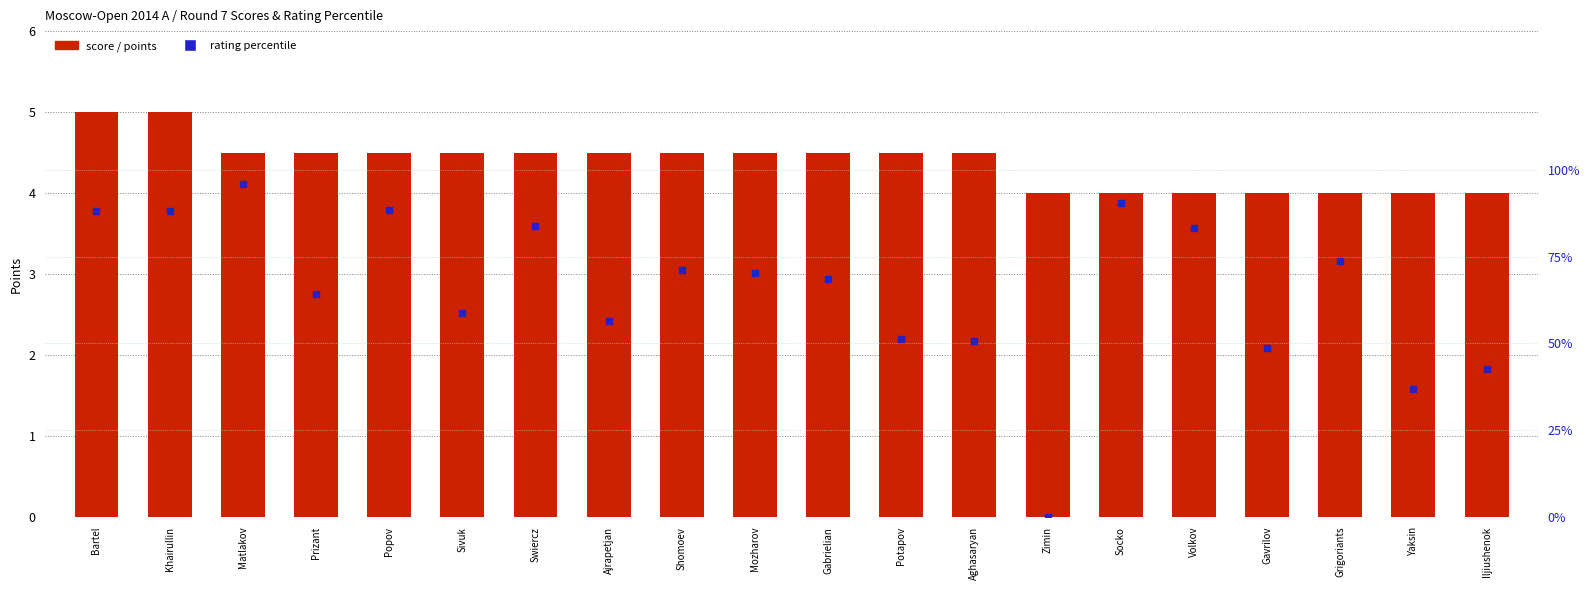

Is the value of score / points at Zimin greater than the value of rating percentile at Khairullin?

No